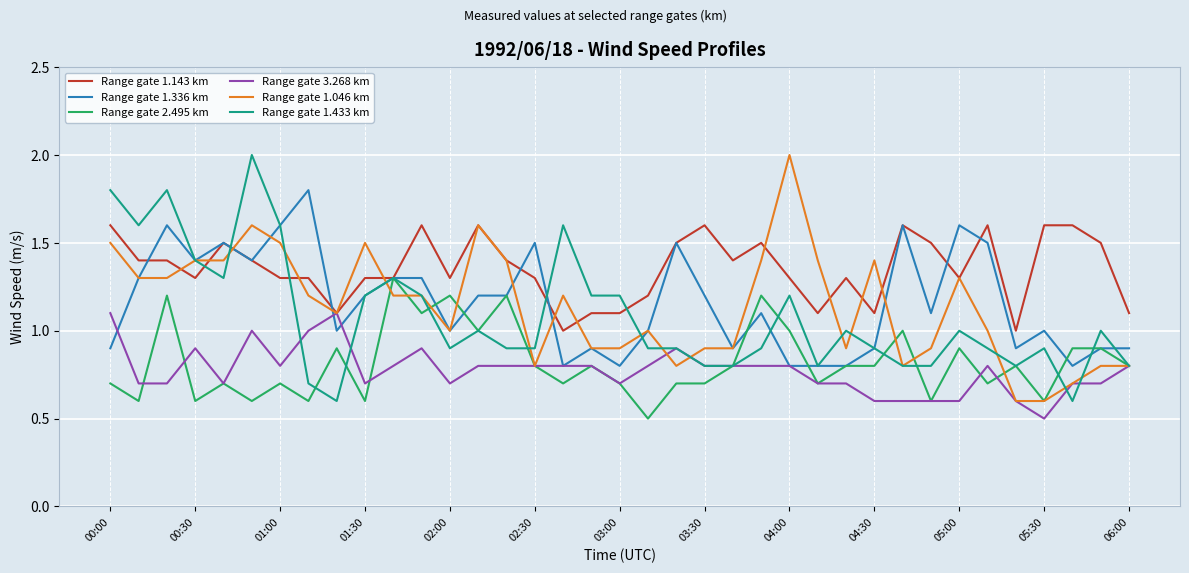

What is the maximum value for Range gate 1.046 km?

2.0